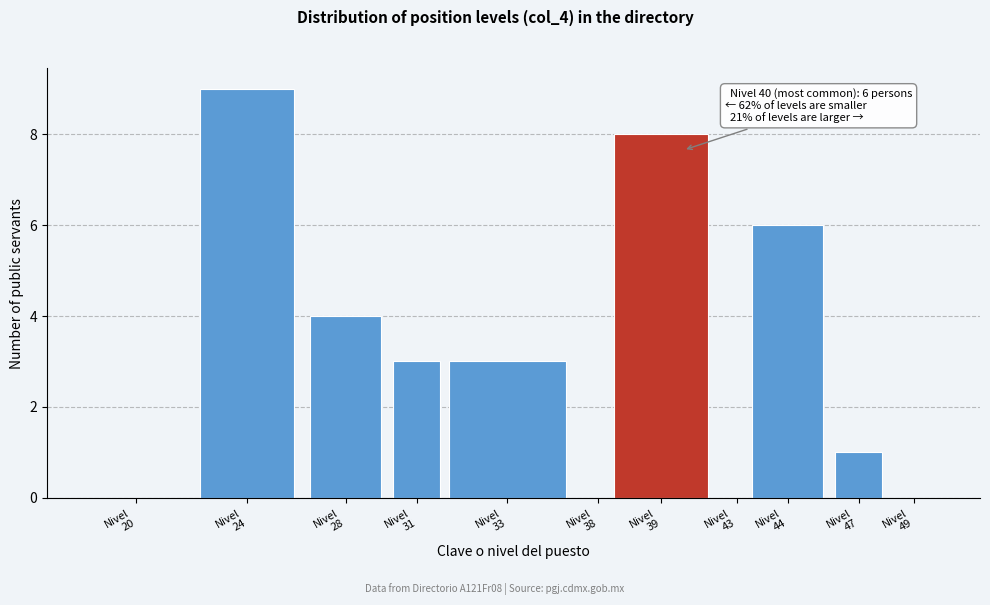

What is the sum of all values?

34